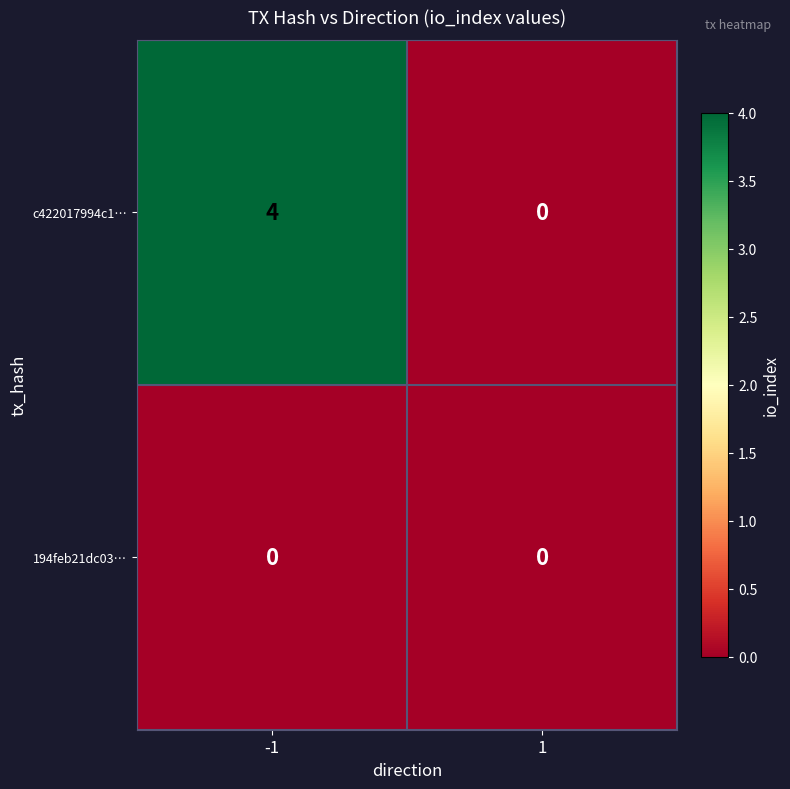

Count the number of categories in the chart.

2